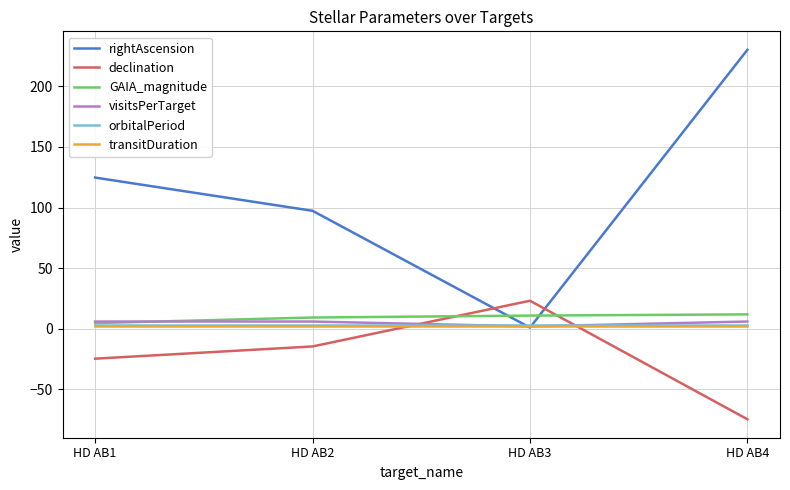

Rank the categories by rightAscension value from highest to lowest.

HD AB4, HD AB1, HD AB2, HD AB3